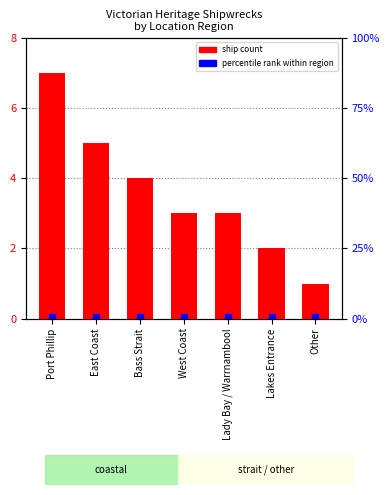

At which category is the sum across all series the highest?

Port Phillip